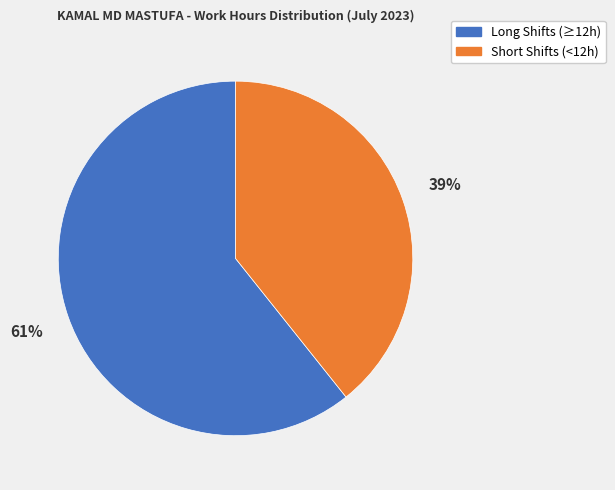

The Short Shifts (<12h) slice represents 39% of the pie. True or false?

True